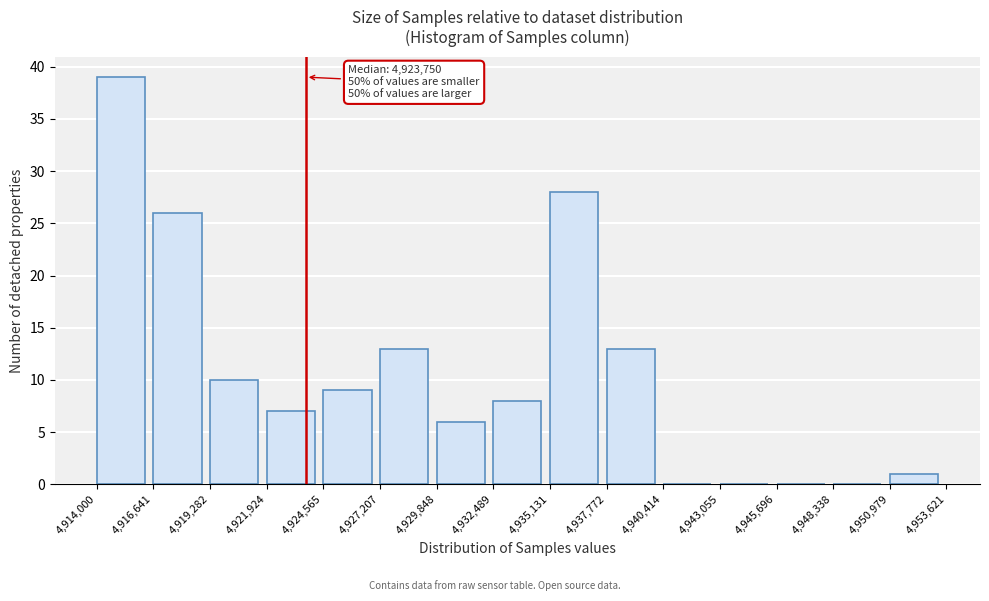

Which range on the x-axis has the tallest bar?

4,914,000 to 4,916,641